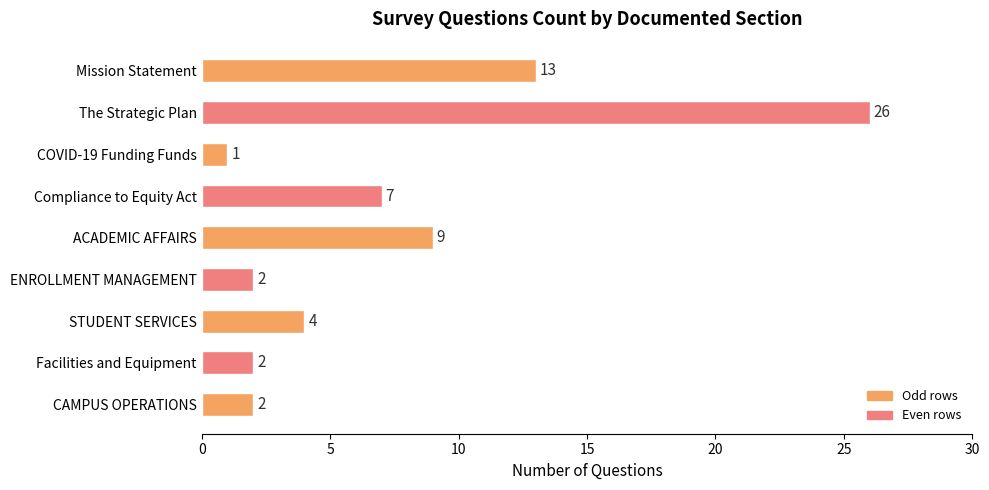

Is it true that the value at Facilities and Equipment is 2?

True